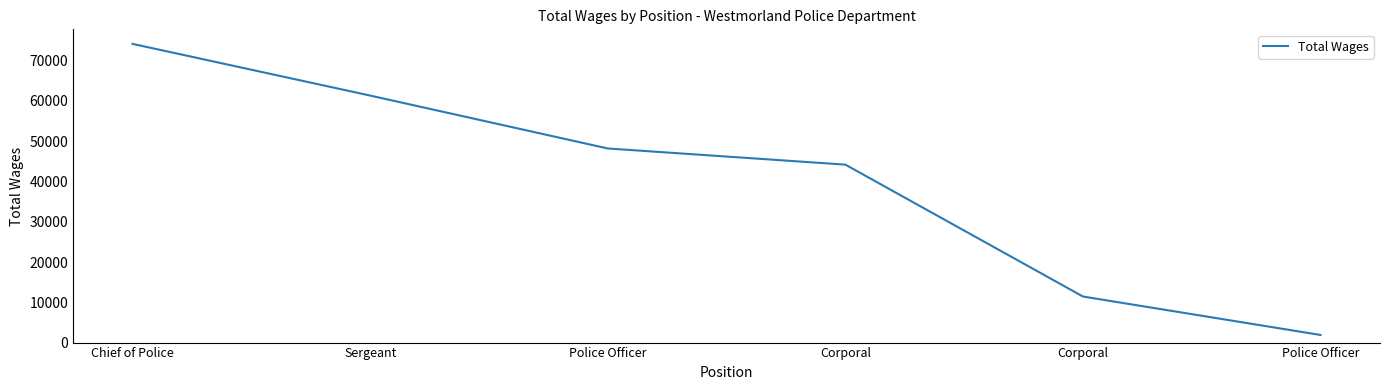

At which label does the data first exceed 48180?

Chief of Police